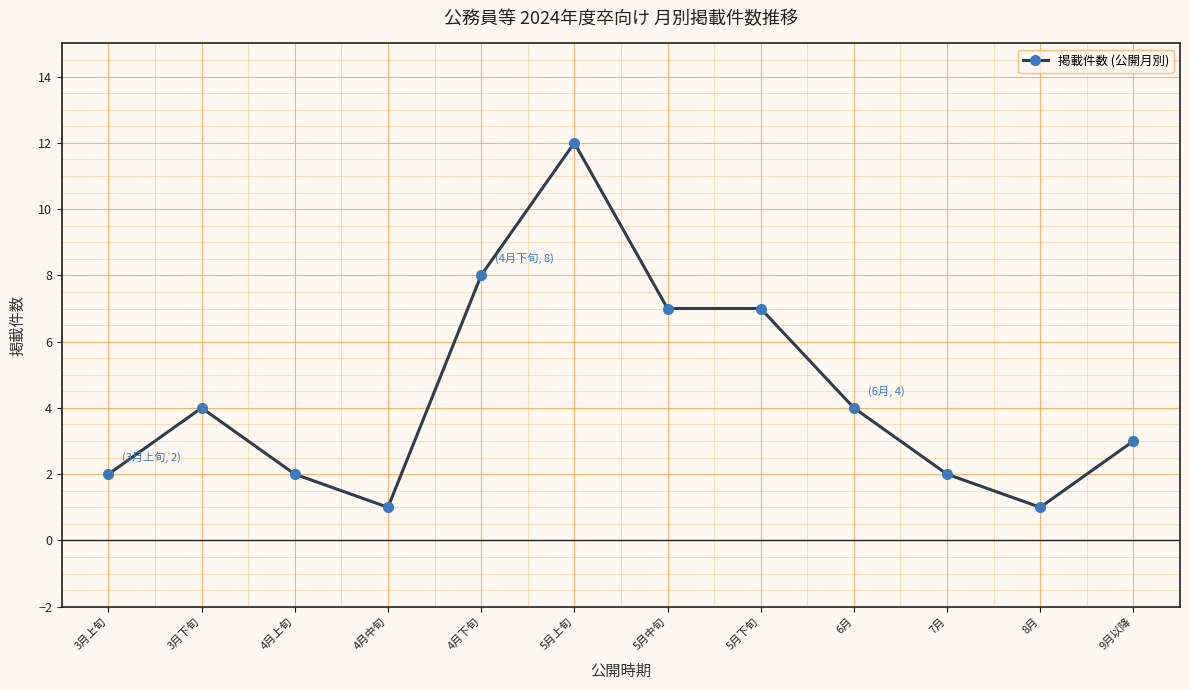

The chart shows a value of 3 at 9月以降. True or false?

True